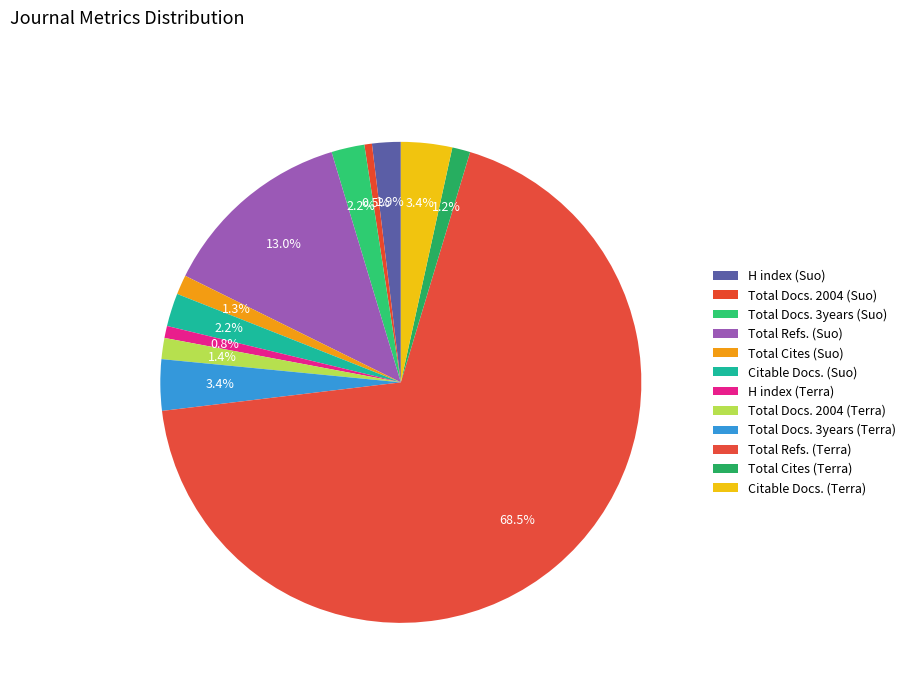

How many segments does this pie chart have?

12